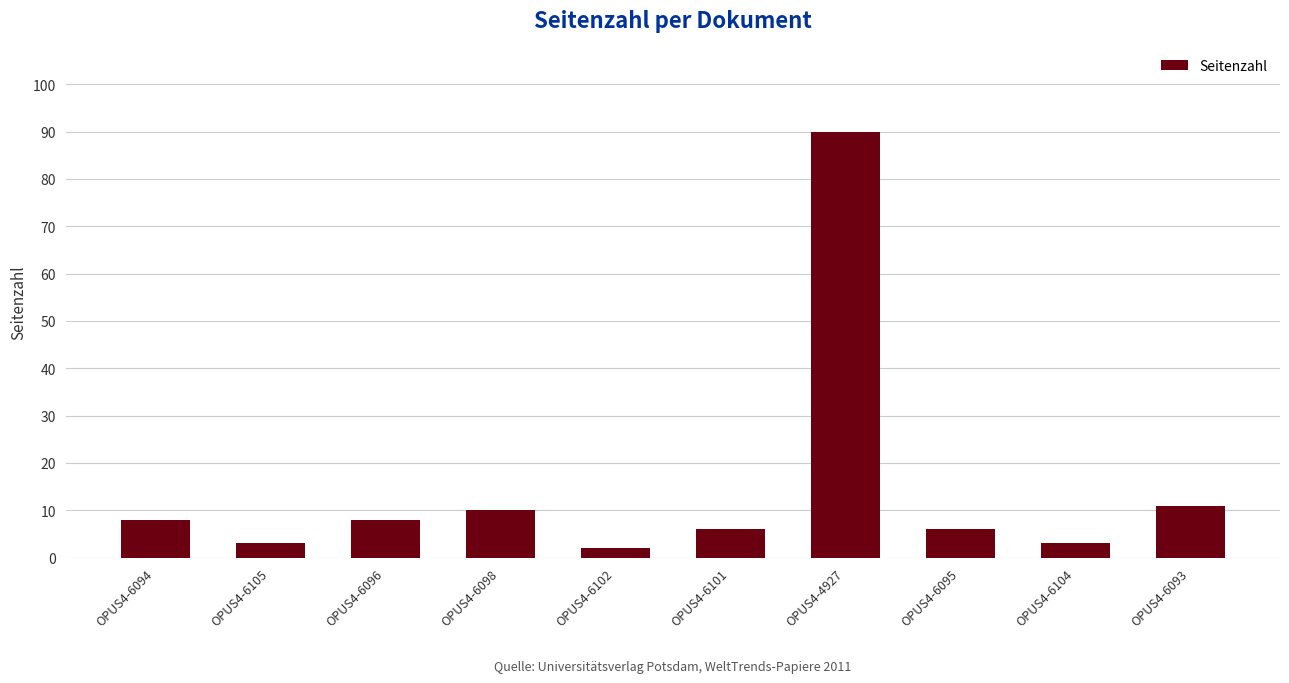

What is the difference between the second highest and minimum values?

9